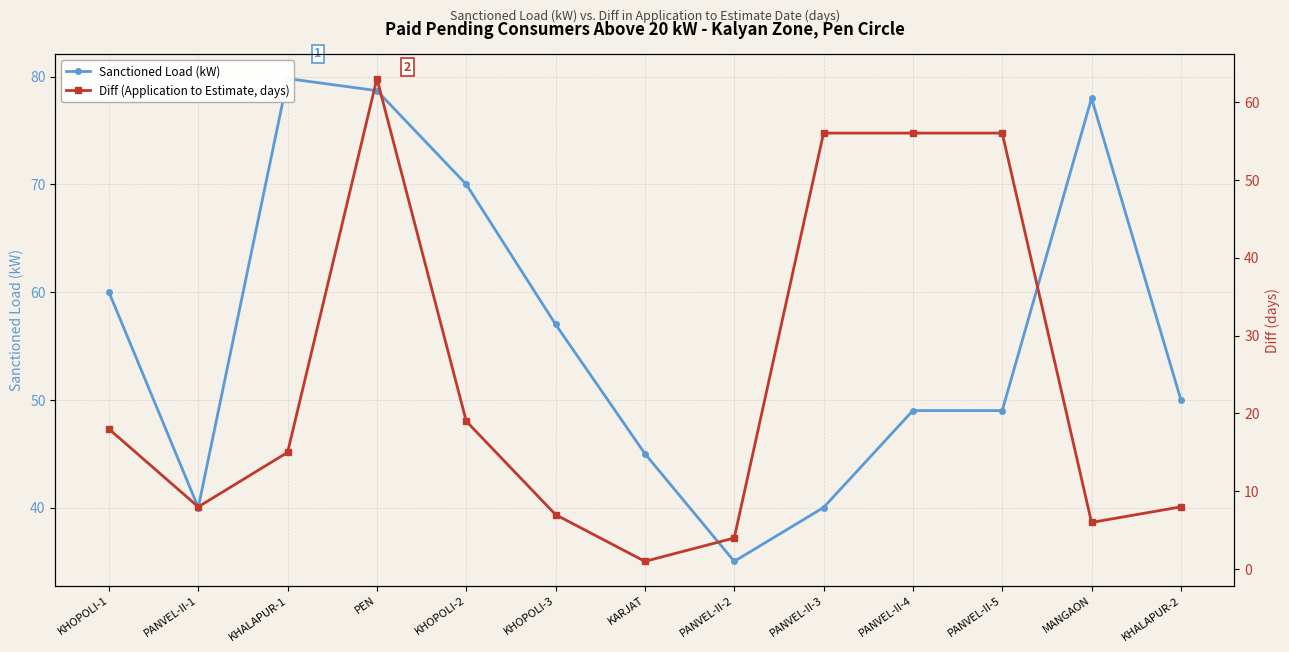

Which series ends up on top after the final intersection of Sanctioned Load (kW) and Diff (Application to Estimate, days)?

Sanctioned Load (kW)